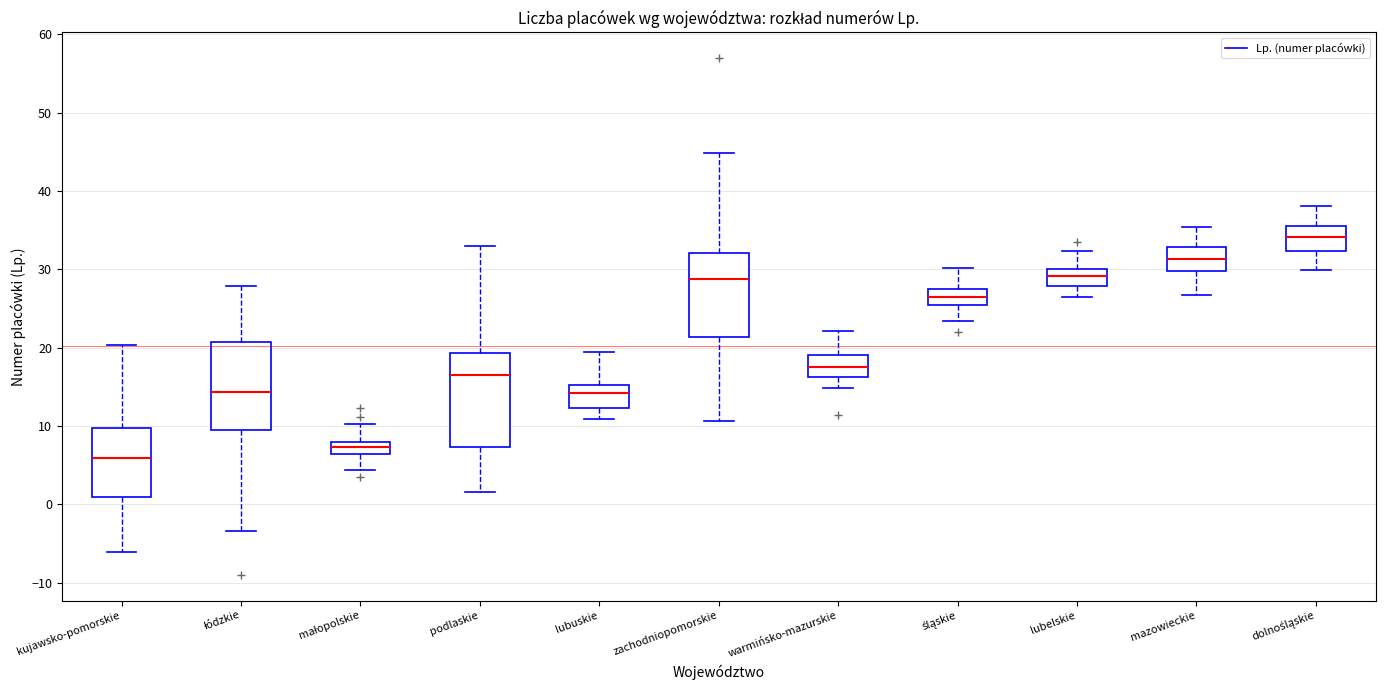

Reading left to right, read every box against the y-axis: the position of its median line, the range the box covers, and the ends of its whiskers. The values are not printed on the chart, so give them approximately, as read against the axis.

kujawsko-pomorskie: median 6, box 1 to 10, whiskers -6 to 20
łódzkie: median 14, box 9 to 21, whiskers -3 to 28
małopolskie: median 7, box 6 to 8, whiskers 4 to 10
podlaskie: median 17, box 7 to 19, whiskers 2 to 33
lubuskie: median 14, box 12 to 15, whiskers 11 to 19
zachodniopomorskie: median 29, box 21 to 32, whiskers 11 to 45
warmińsko-mazurskie: median 18, box 16 to 19, whiskers 15 to 22
śląskie: median 27 (inside the box), box 25 to 27, whiskers 23 to 30
lubelskie: median 29, box 28 to 30, whiskers 26 to 32
mazowieckie: median 31, box 30 to 33, whiskers 27 to 35
dolnośląskie: median 34, box 32 to 36, whiskers 30 to 38